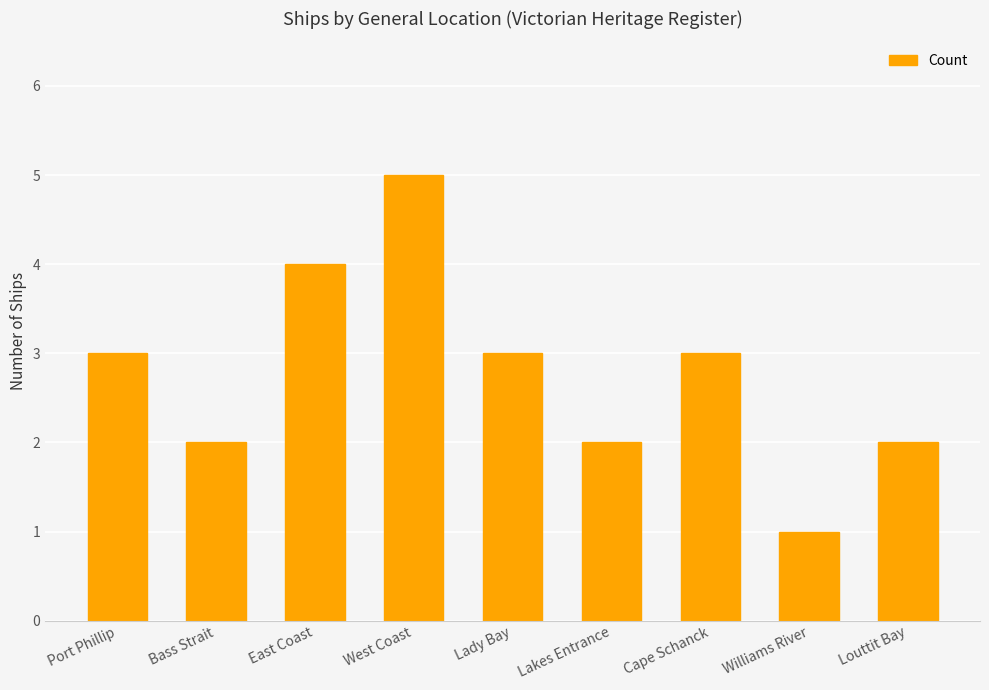

Between West Coast and Bass Strait, which is larger?

West Coast